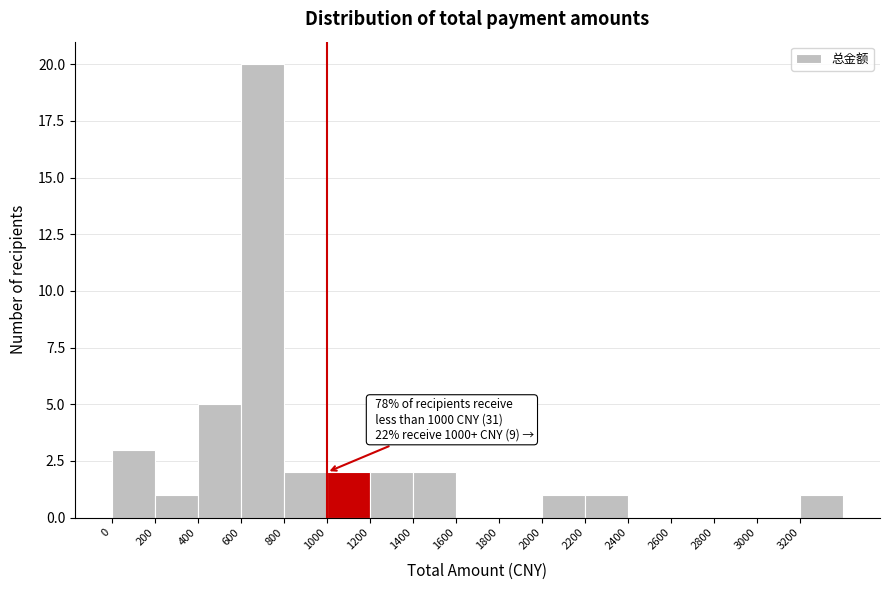

Over which range of the x-axis is the bar tallest?

600 to 800